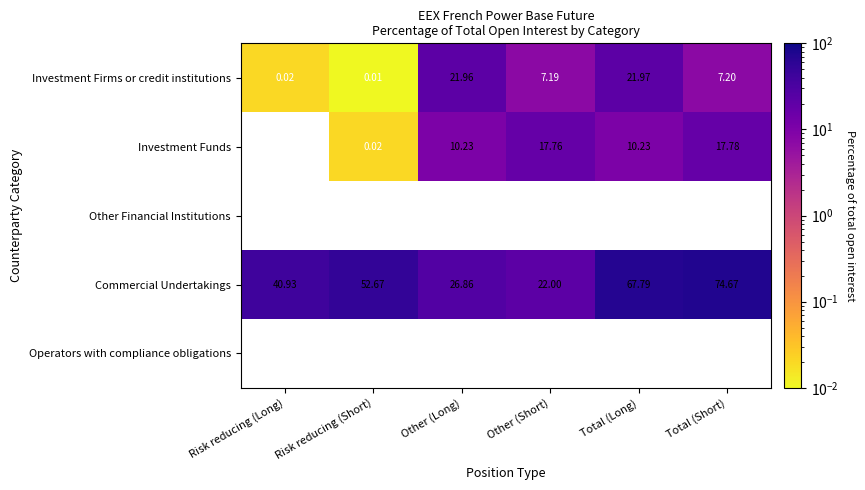

At which label is Investment Firms or credit institutions closest to 10?

Total (Short)